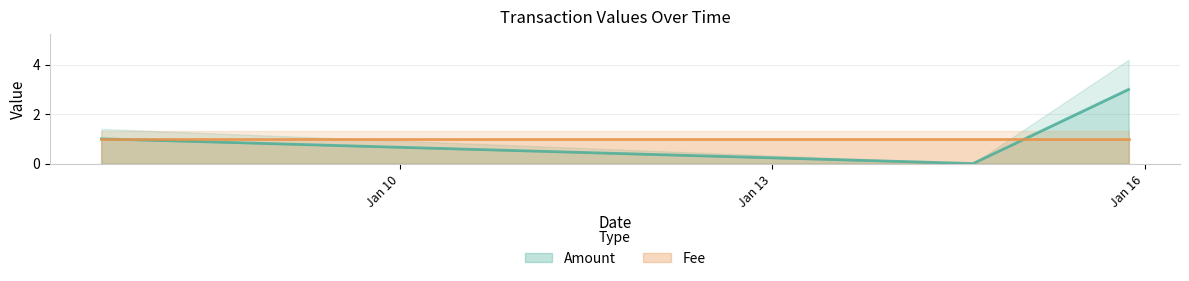

How many categories are shown in the chart?

3